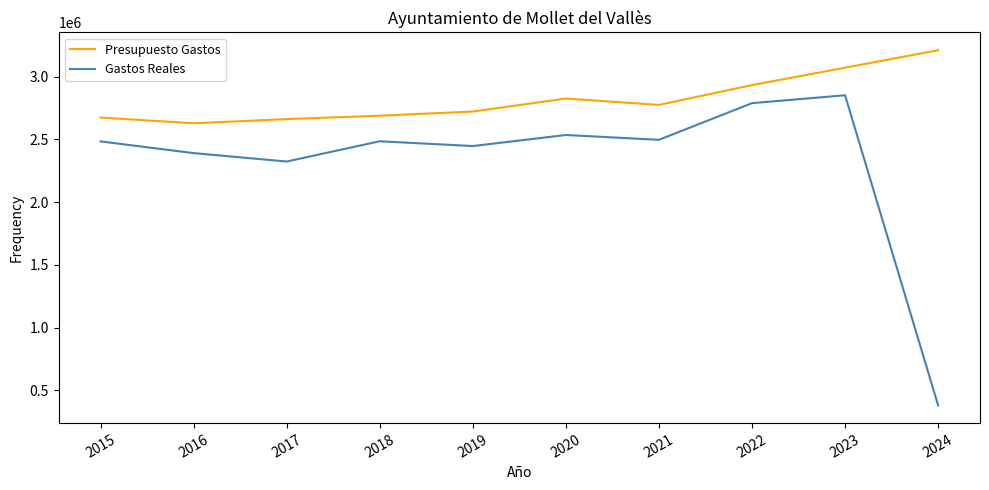

Which series has the largest range (max minus min)?

Gastos Reales